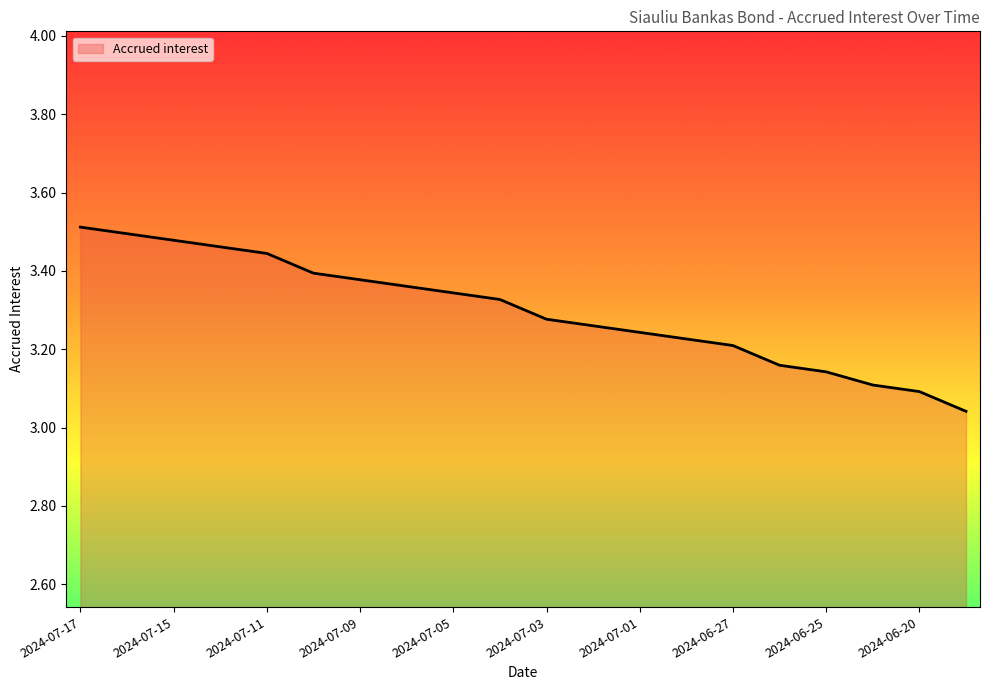

What is the difference between the maximum and minimum values?

0.5